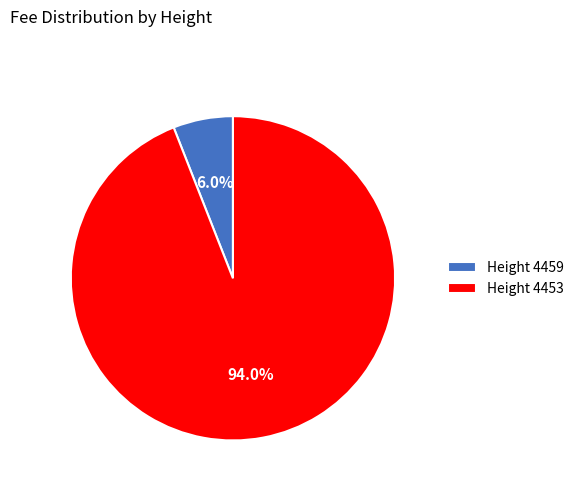

Combined, do Height 4453 and Height 4459 account for over 50%?

Yes